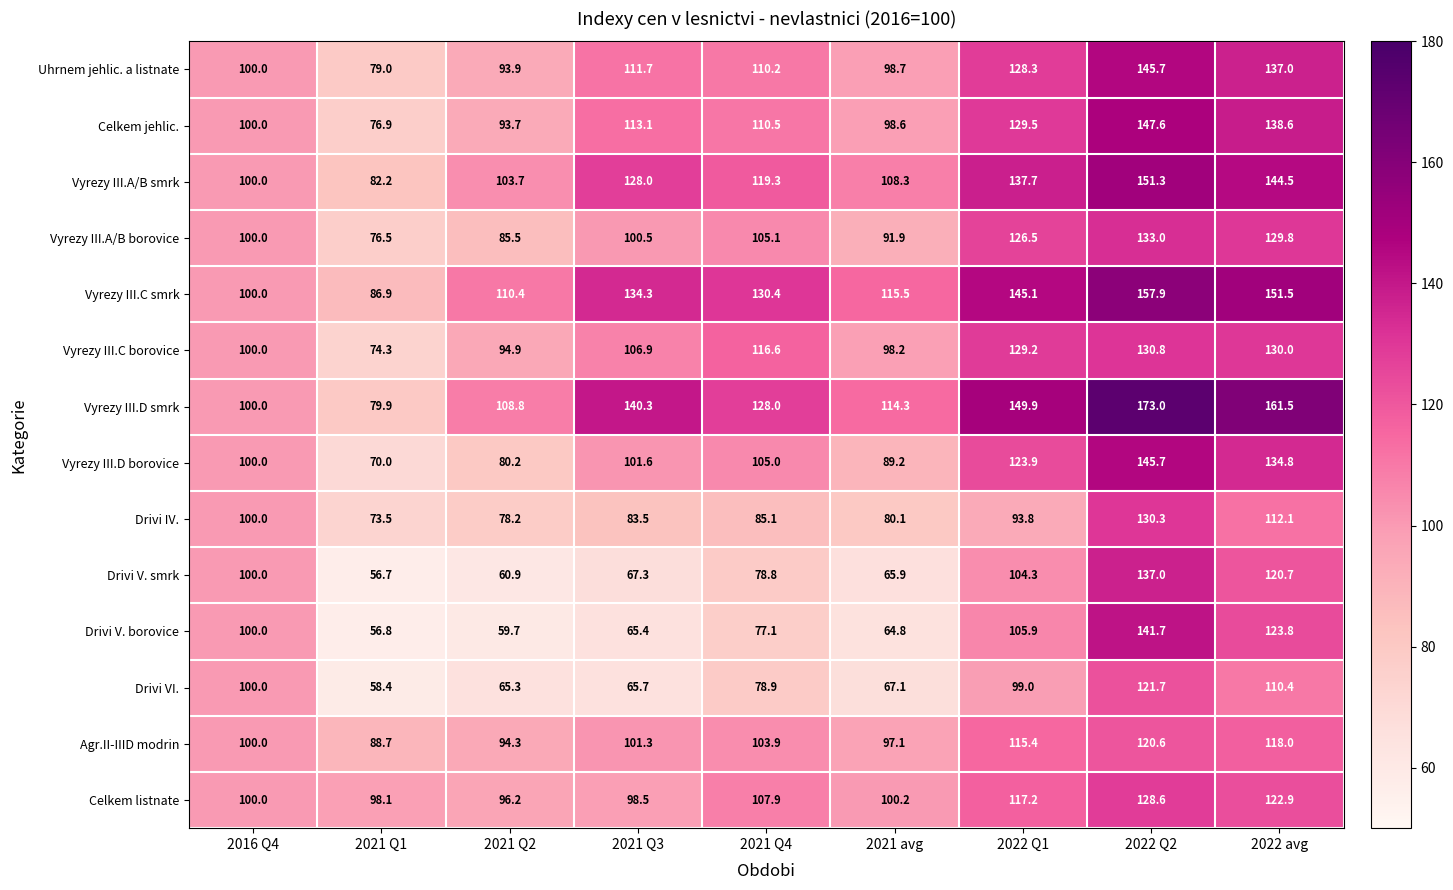

Between 2016 Q4 and 2021 Q4, which series saw the biggest shift?

Vyrezy III.C smrk